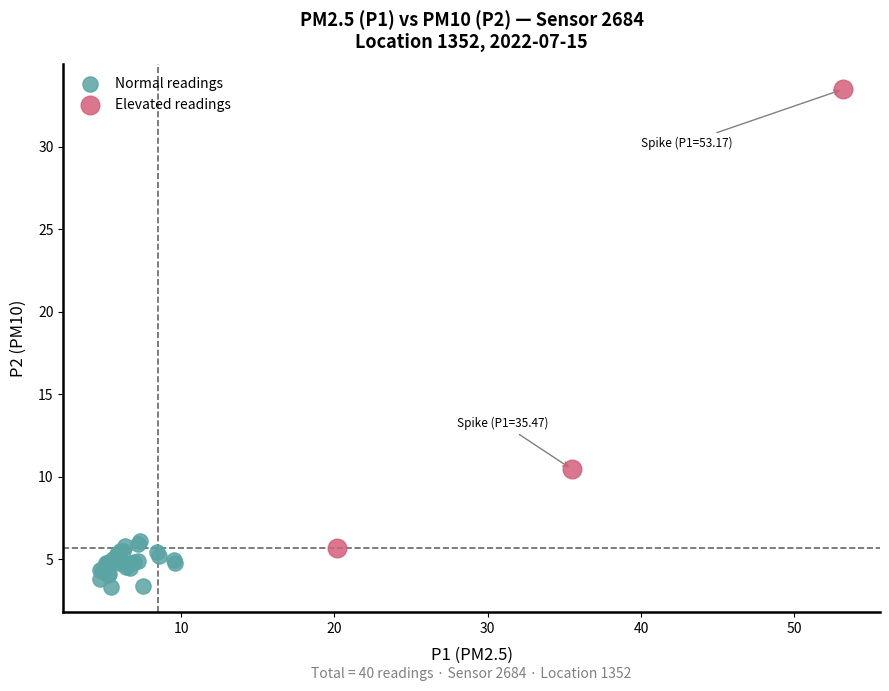

Which series contains the lowest Y value?

Normal readings